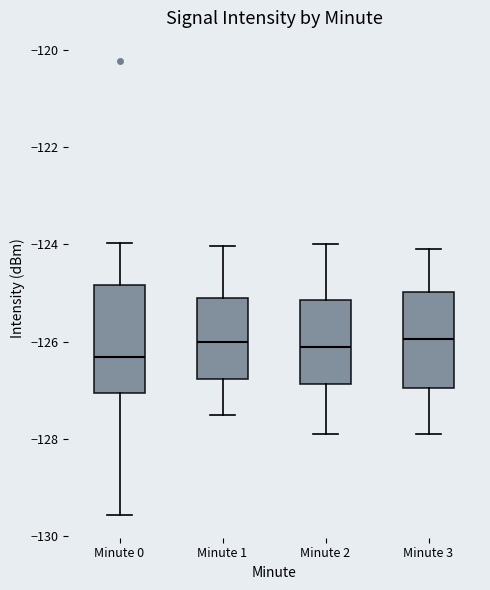

Reading left to right, transcribe this box plot: for each box, give where its median line is, the range the box spans, and where its two whiskers end, as read against the y-axis. The values are not printed on the chart, so give them approximately, as read against the axis.

Minute 0: median -126.4, box -127.0 to -124.8, whiskers -129.6 to -124.0
Minute 1: median -126.0, box -126.8 to -125.0, whiskers -127.4 to -124.0
Minute 2: median -126.0, box -126.8 to -125.2, whiskers -127.8 to -124.0
Minute 3: median -126.0, box -127.0 to -125.0, whiskers -127.8 to -124.0